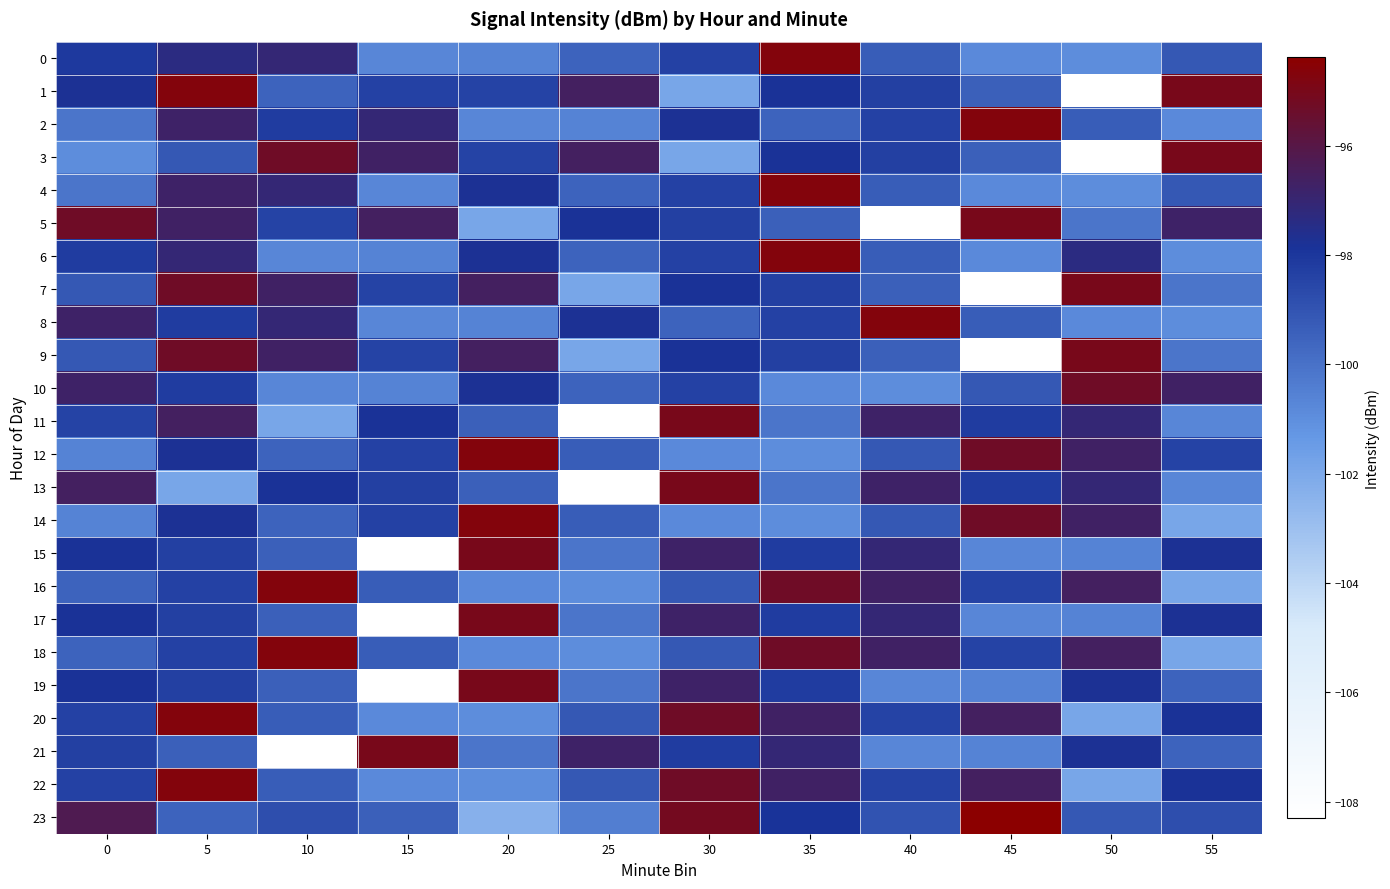

Which has a higher value, 55 or 15?

55